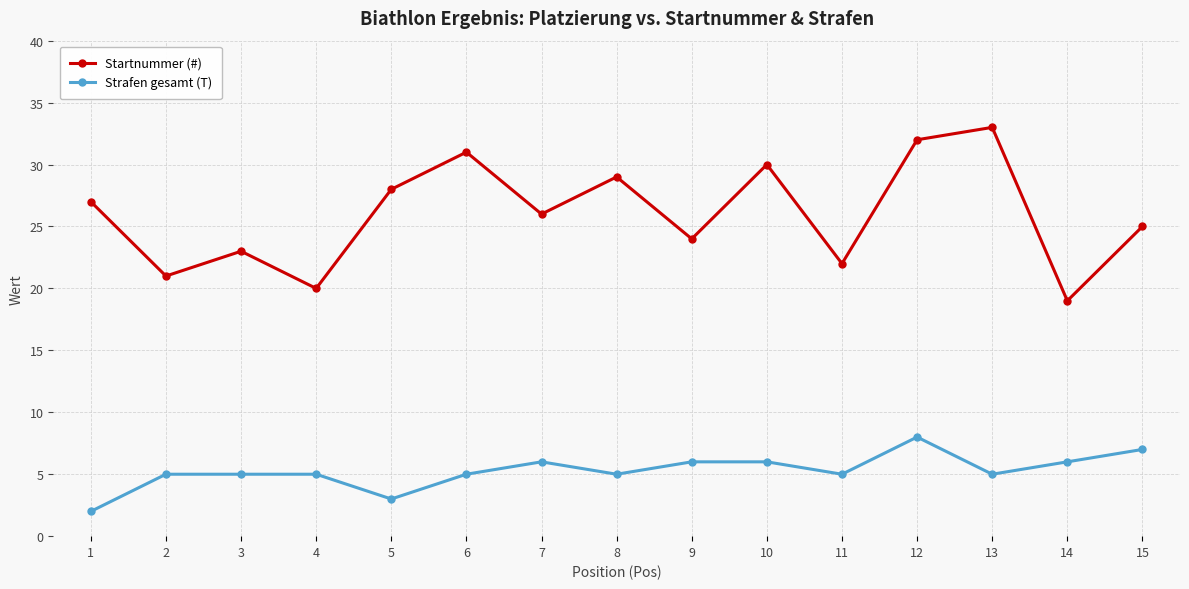

What is the difference between the highest and lowest values at 11?

17